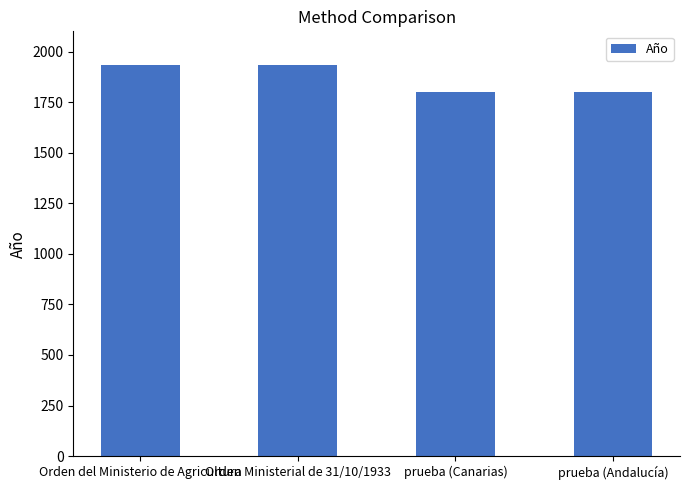

What is the change in value from Orden Ministerial de 31/10/1933 to prueba (Andalucía)?

-133